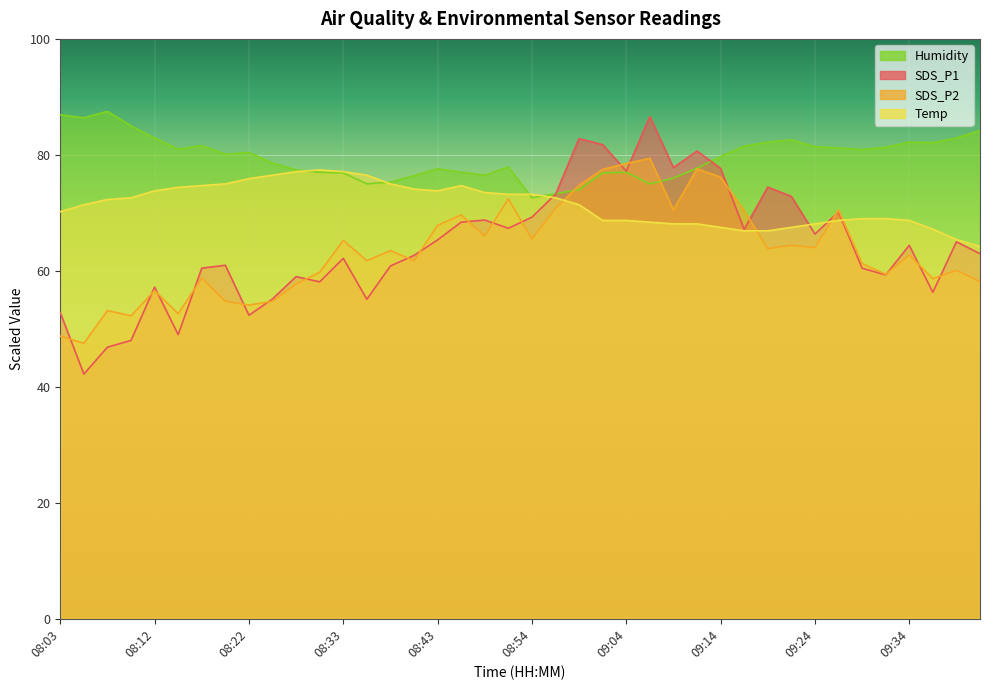

What is the sum of all SDS_P2 values?

2542.9